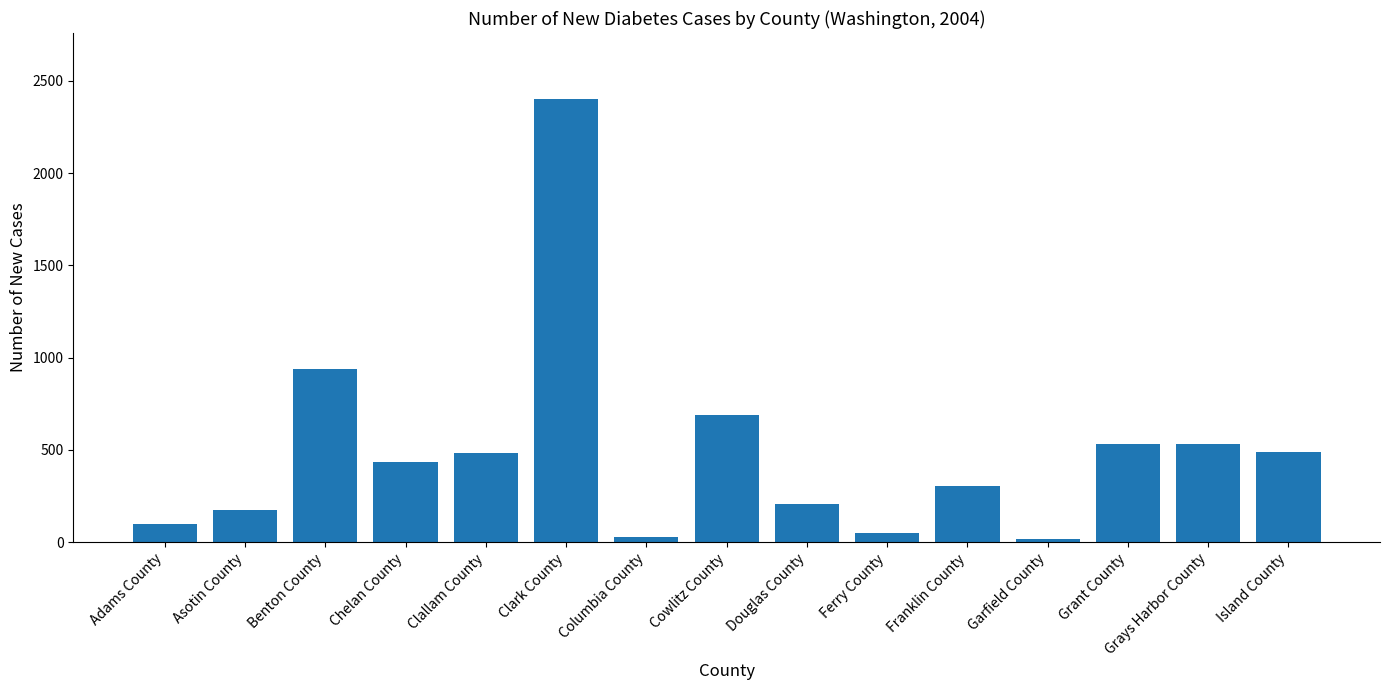

Which category has the highest value across all series?

Clark County